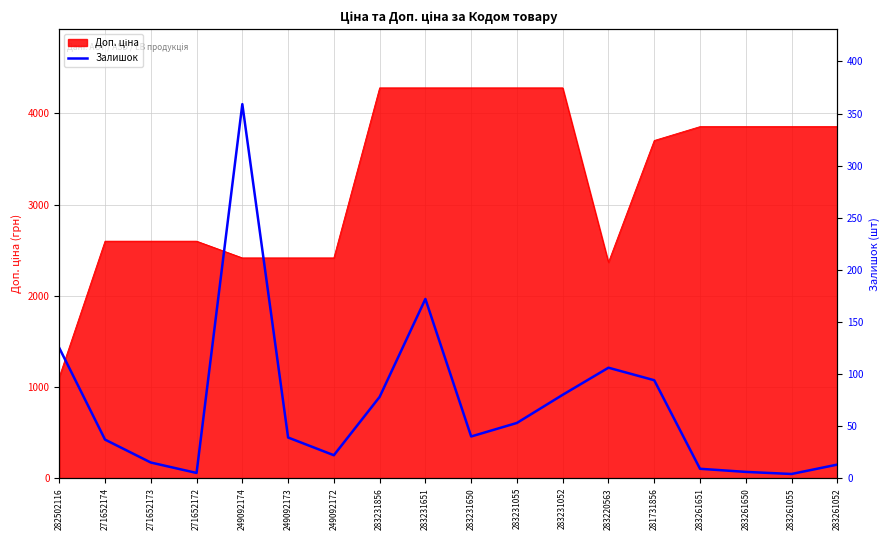

Which label corresponds to the smallest value in the chart?

283261055